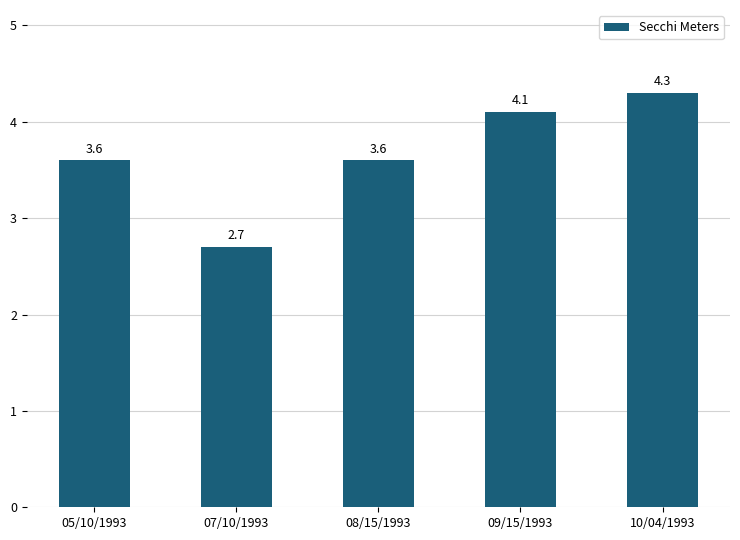

How many distinct data groups are displayed?

1